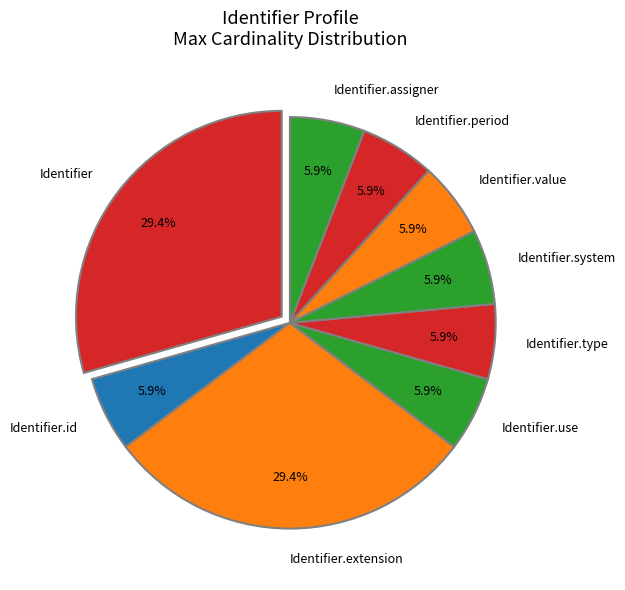

To the nearest percent, what is the average slice percentage?

11%